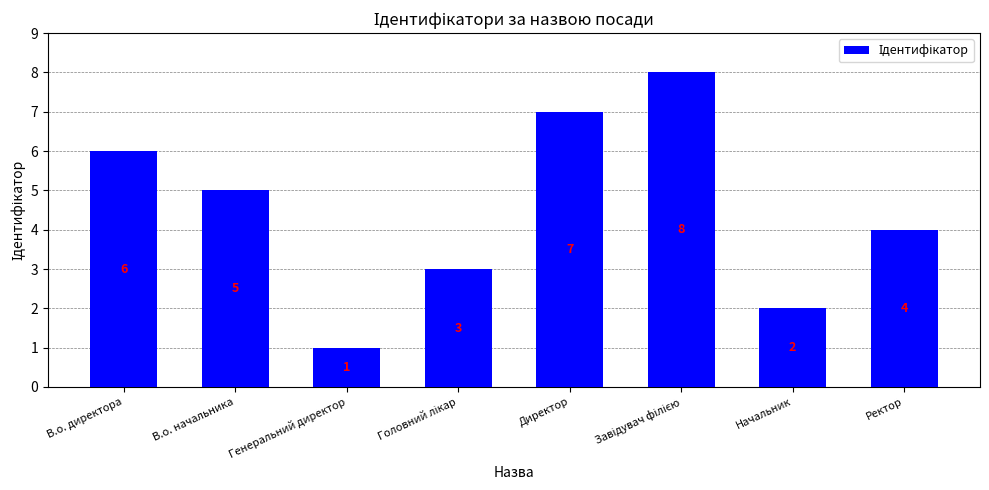

How many values are between 3 and 7?

5